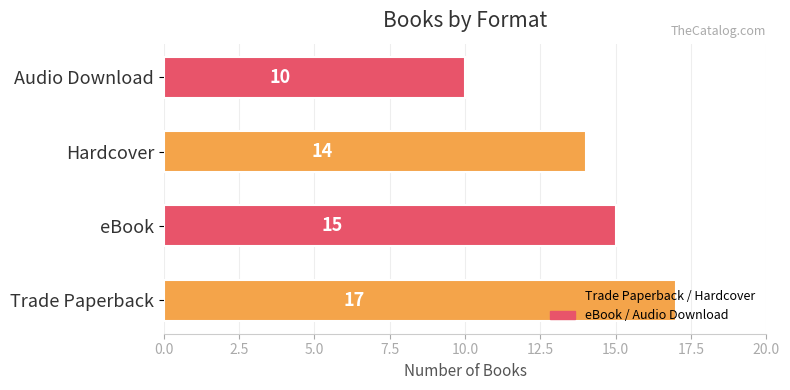

Which label corresponds to the smallest value in the chart?

Audio Download